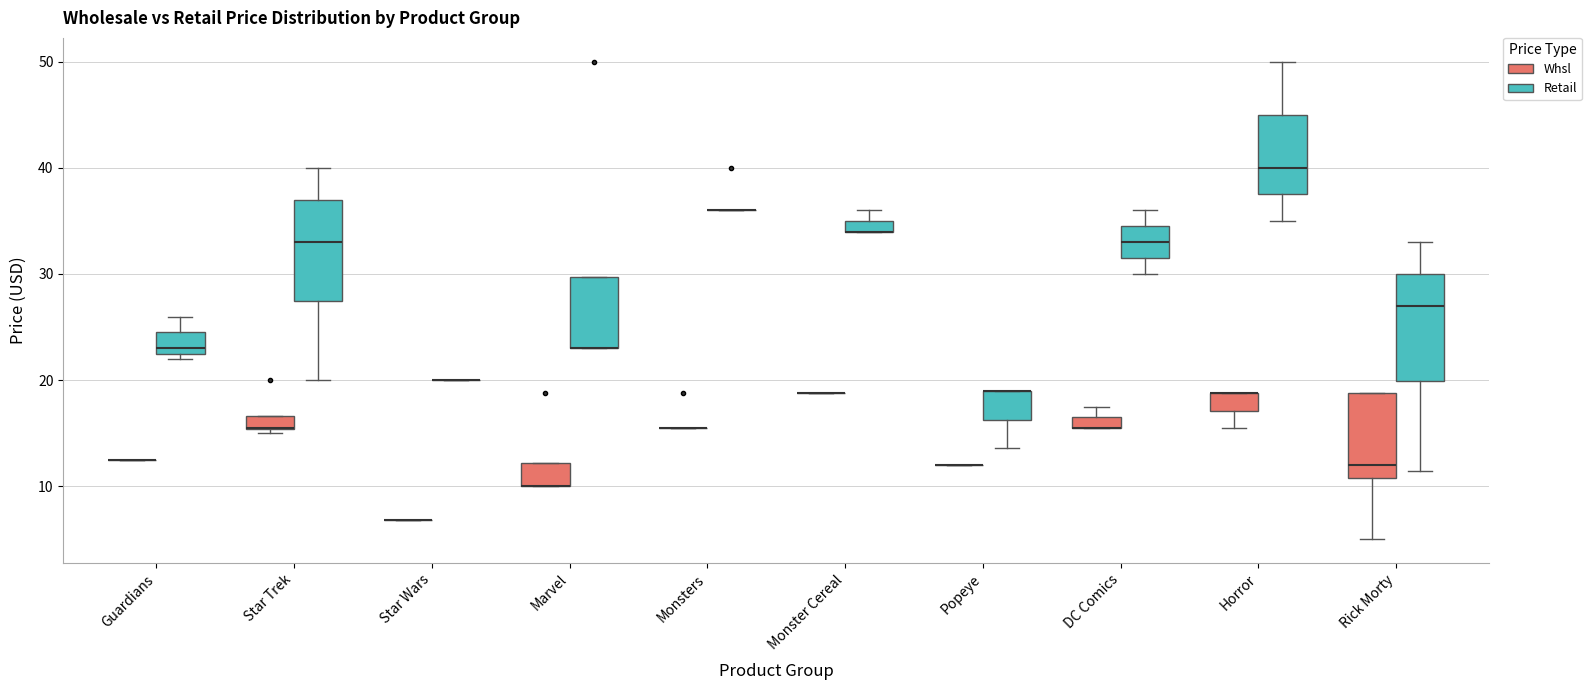

Where does the lower whisker of the box for Popeye (Retail) end on the y-axis? The values are not printed on the chart, so give them approximately, as read against the axis.

14